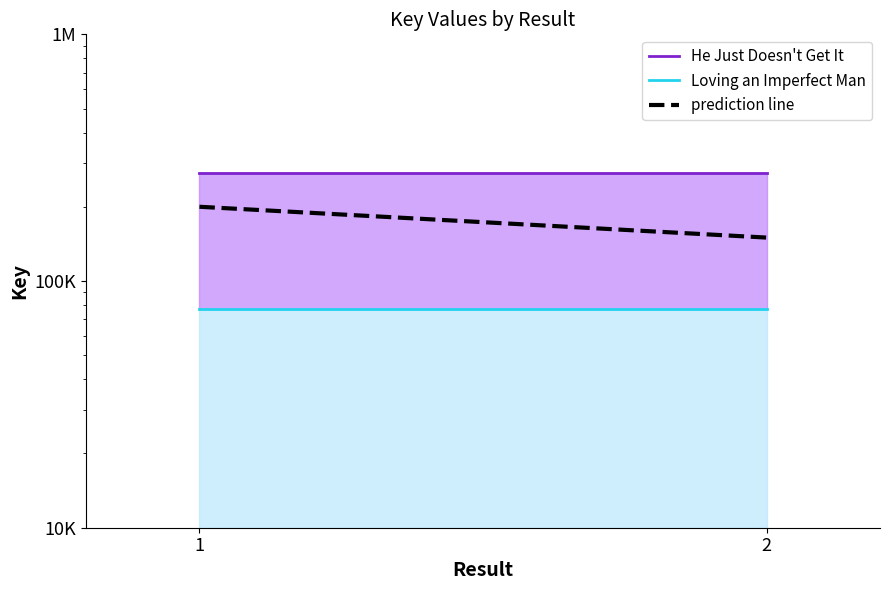

Reading right to left, what are all the values shown in this chart?

2=150000	1=200000